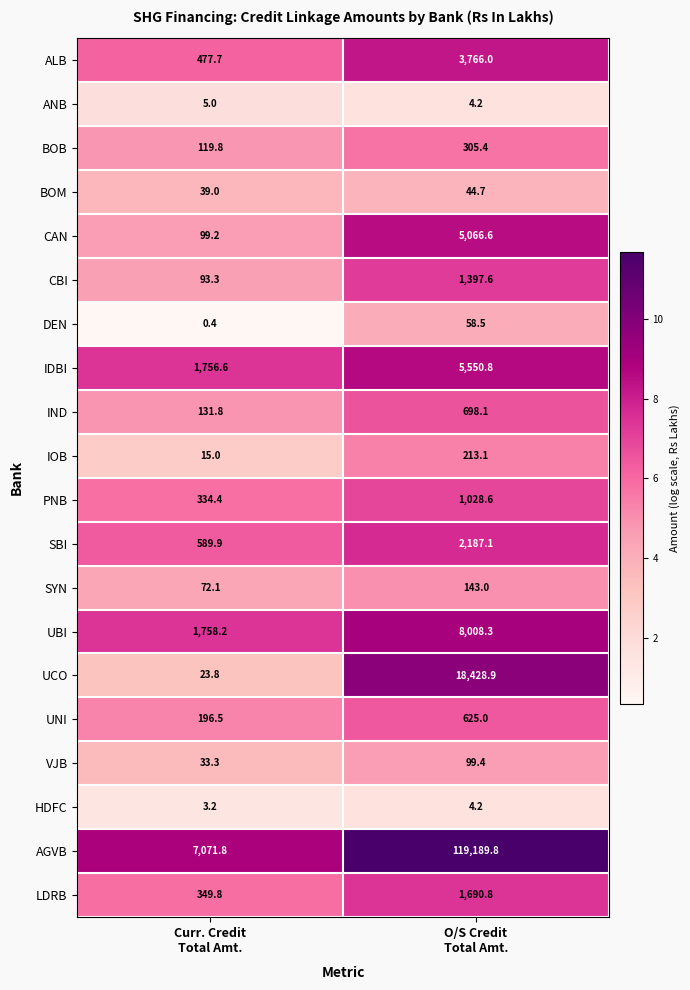

Which series has the largest range (max minus min)?

AGVB